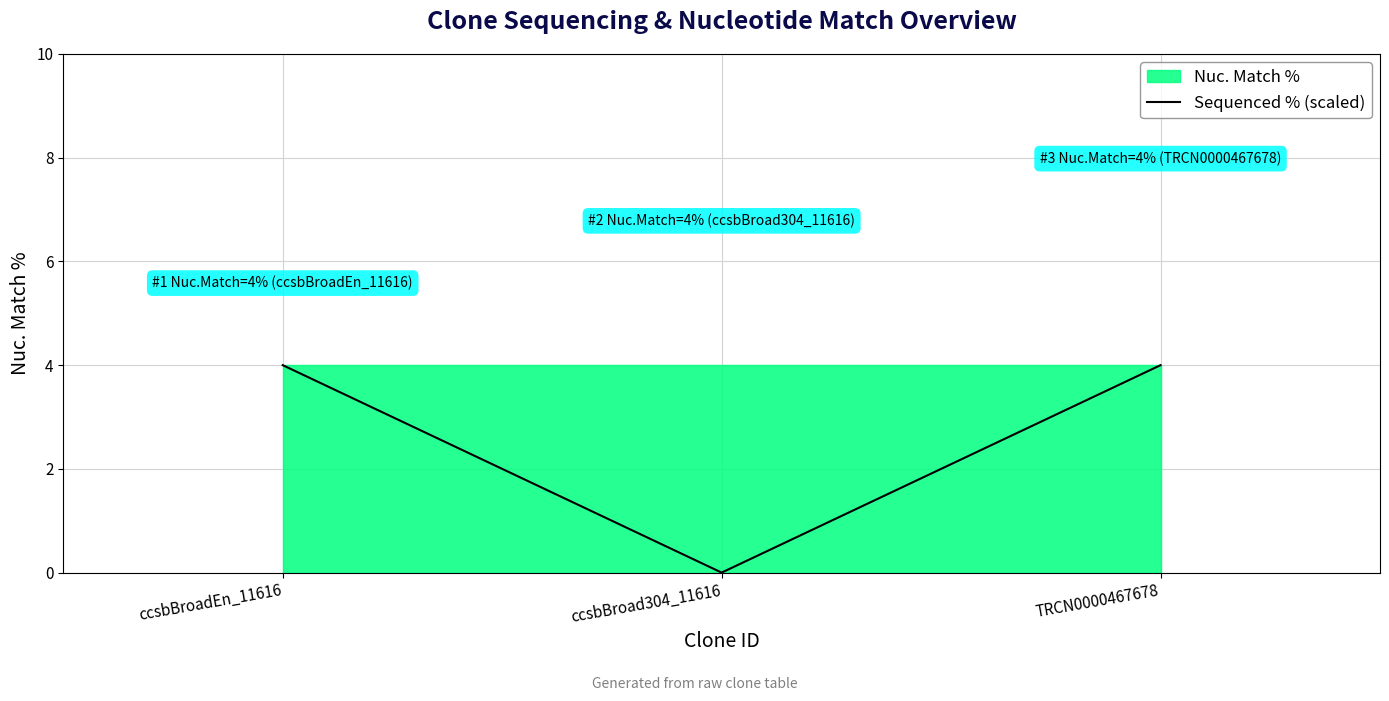

Is it true that the value at ccsbBroadEn_11616 is 6?

False